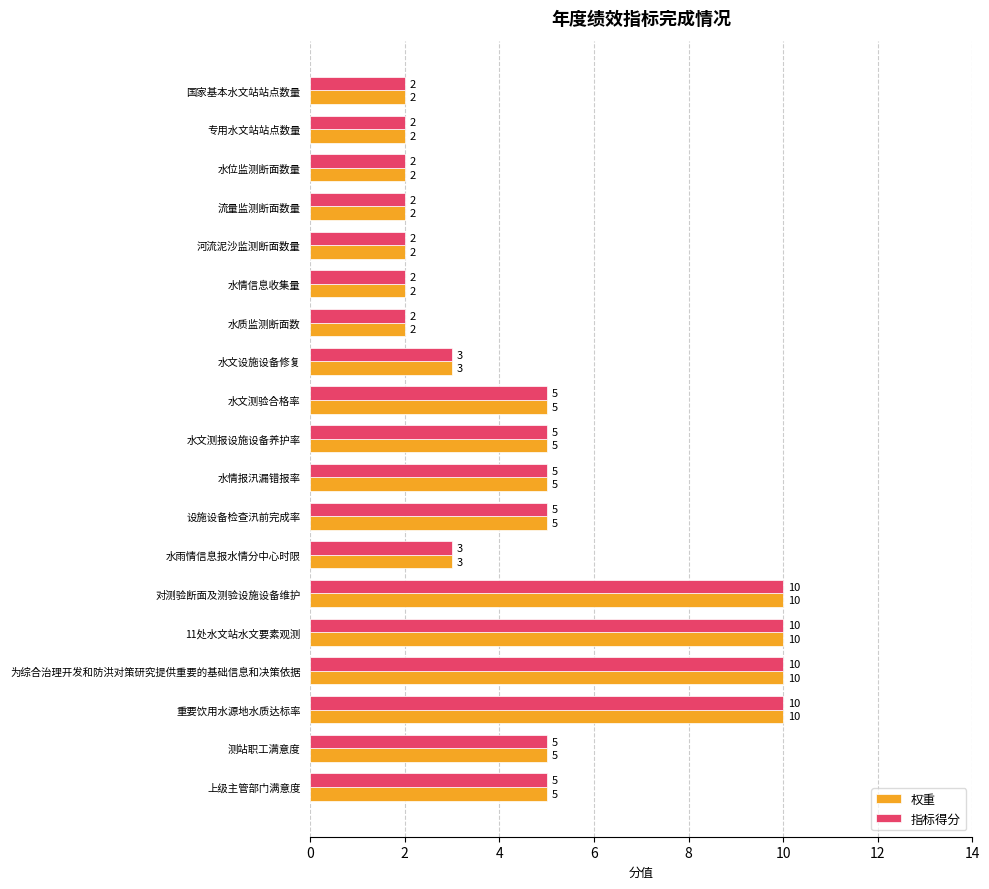

What is the difference between the maximum and minimum values in the 权重 series?

8